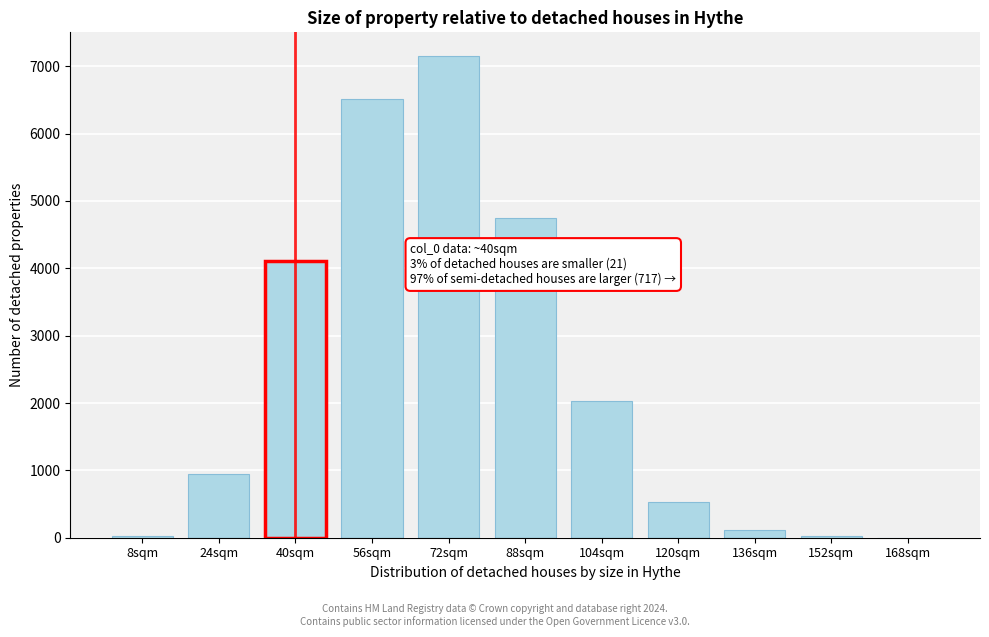

What is the sum of all values?

26174.0